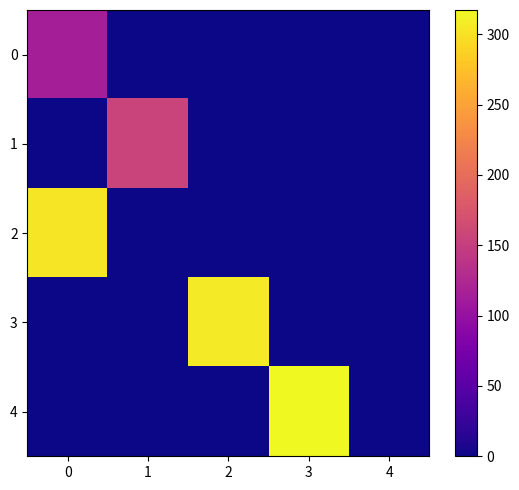

At how many categories does at least one series exceed 236?

3